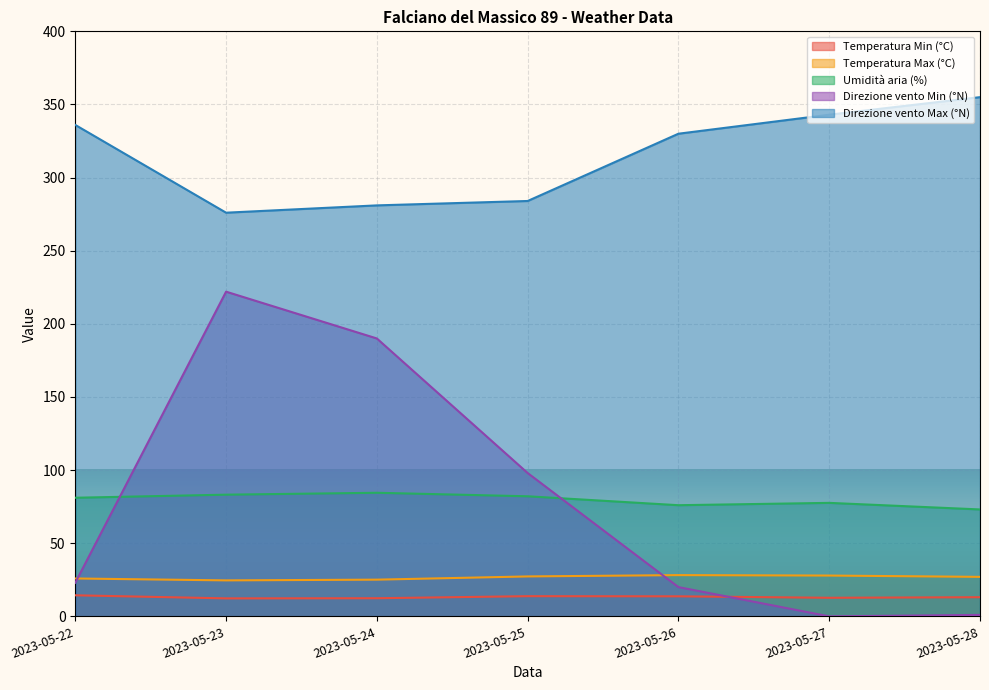

How many lines are shown in the chart?

5